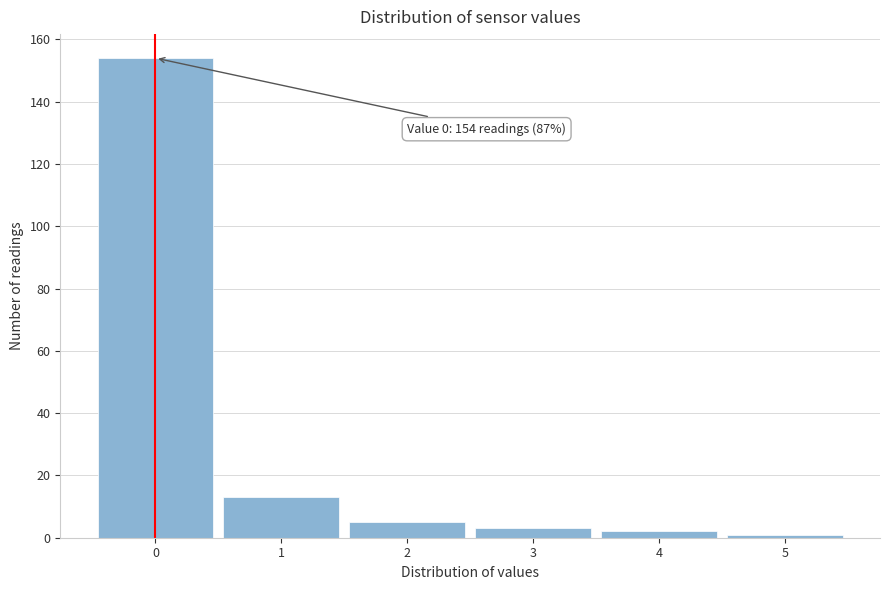

Reading right to left, extract all data points from this chart.

5=1	4=2	3=3	2=5	1=13	0=154